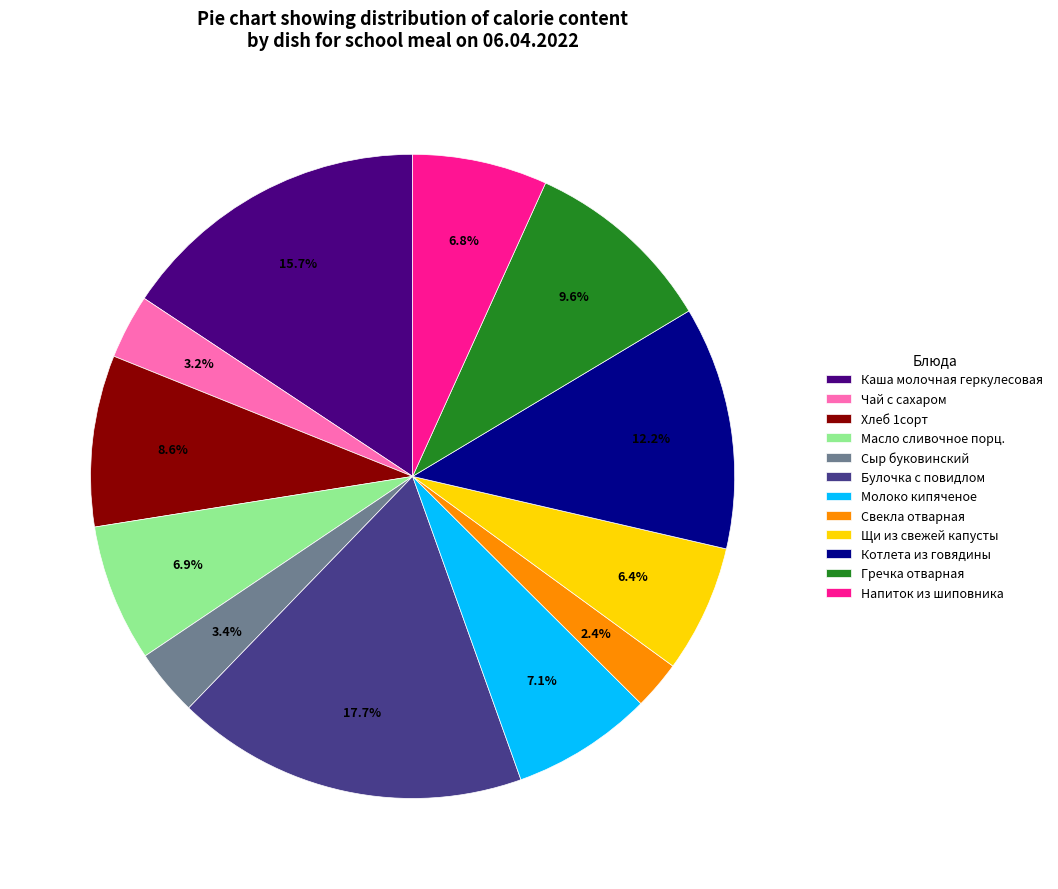

Does any single category account for the majority?

No